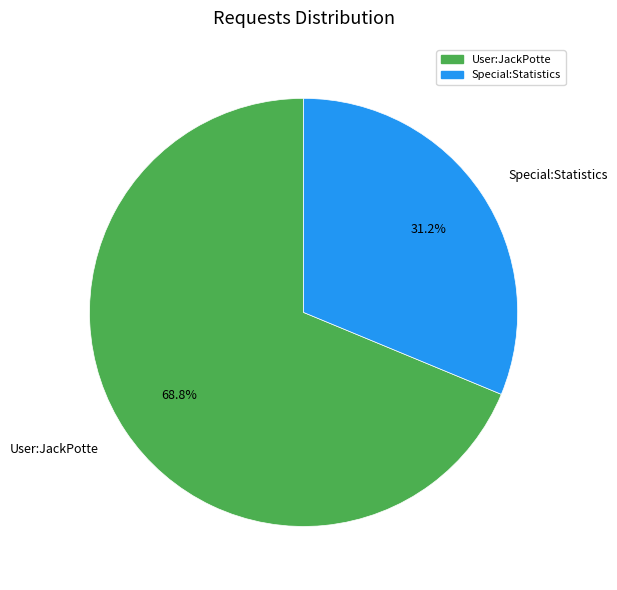

Approximately how many times larger is the value at Special:Statistics compared to User:JackPotte?

0.5